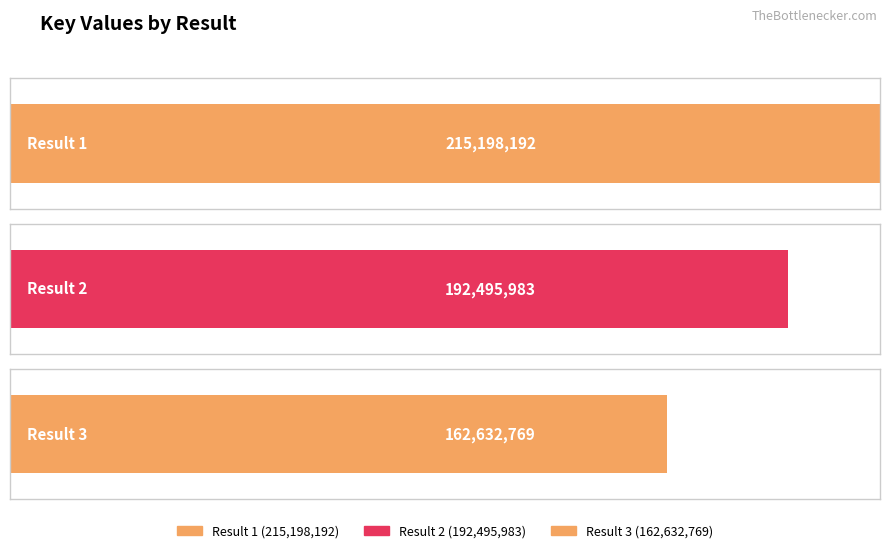

Which label corresponds to the smallest value in the chart?

3